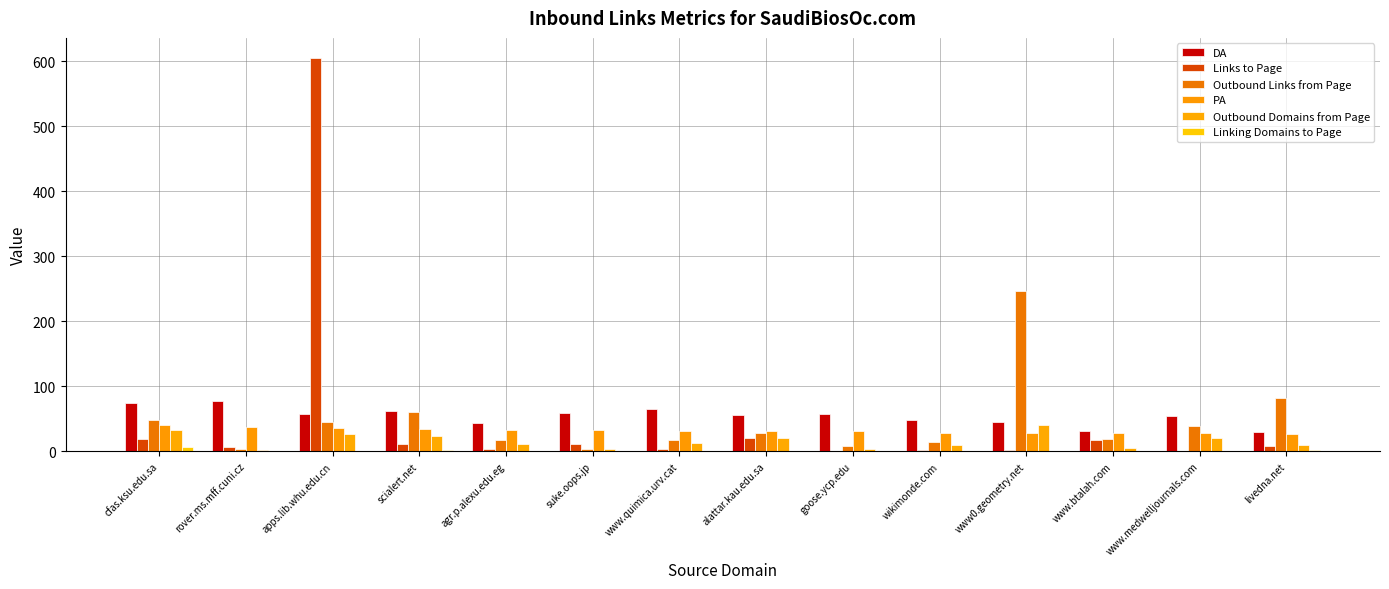

Reading left to right, extract all data points from this chart.

DA: cfas.ksu.edu.sa=75	rover.ms.mff.cuni.cz=77	apps.lib.whu.edu.cn=57	scialert.net=62	agr.p.alexu.edu.eg=44	suke.oops.jp=59	www.quimica.urv.cat=65	alattar.kau.edu.sa=56	goose.ycp.edu=58	wikimonde.com=48	www0.geometry.net=45	www.btalah.com=31	www.medwelljournals.com=54	livedna.net=30
Links to Page: cfas.ksu.edu.sa=19	rover.ms.mff.cuni.cz=6	apps.lib.whu.edu.cn=606	scialert.net=11	agr.p.alexu.edu.eg=3	suke.oops.jp=11	www.quimica.urv.cat=3	alattar.kau.edu.sa=20	goose.ycp.edu=1	wikimonde.com=2	www0.geometry.net=2	www.btalah.com=17	www.medwelljournals.com=1	livedna.net=8
Outbound Links from Page: cfas.ksu.edu.sa=48	rover.ms.mff.cuni.cz=3	apps.lib.whu.edu.cn=45	scialert.net=60	agr.p.alexu.edu.eg=17	suke.oops.jp=4	www.quimica.urv.cat=17	alattar.kau.edu.sa=28	goose.ycp.edu=8	wikimonde.com=14	www0.geometry.net=247	www.btalah.com=19	www.medwelljournals.com=39	livedna.net=82
PA: cfas.ksu.edu.sa=41	rover.ms.mff.cuni.cz=37	apps.lib.whu.edu.cn=36	scialert.net=34	agr.p.alexu.edu.eg=33	suke.oops.jp=33	www.quimica.urv.cat=32	alattar.kau.edu.sa=32	goose.ycp.edu=31	wikimonde.com=29	www0.geometry.net=28	www.btalah.com=28	www.medwelljournals.com=28	livedna.net=27
Outbound Domains from Page: cfas.ksu.edu.sa=33	rover.ms.mff.cuni.cz=2	apps.lib.whu.edu.cn=26	scialert.net=23	agr.p.alexu.edu.eg=12	suke.oops.jp=3	www.quimica.urv.cat=13	alattar.kau.edu.sa=21	goose.ycp.edu=4	wikimonde.com=10	www0.geometry.net=40	www.btalah.com=5	www.medwelljournals.com=20	livedna.net=10
Linking Domains to Page: cfas.ksu.edu.sa=7	rover.ms.mff.cuni.cz=0	apps.lib.whu.edu.cn=0	scialert.net=2	agr.p.alexu.edu.eg=0	suke.oops.jp=0	www.quimica.urv.cat=0	alattar.kau.edu.sa=0	goose.ycp.edu=0	wikimonde.com=0	www0.geometry.net=0	www.btalah.com=0	www.medwelljournals.com=0	livedna.net=2